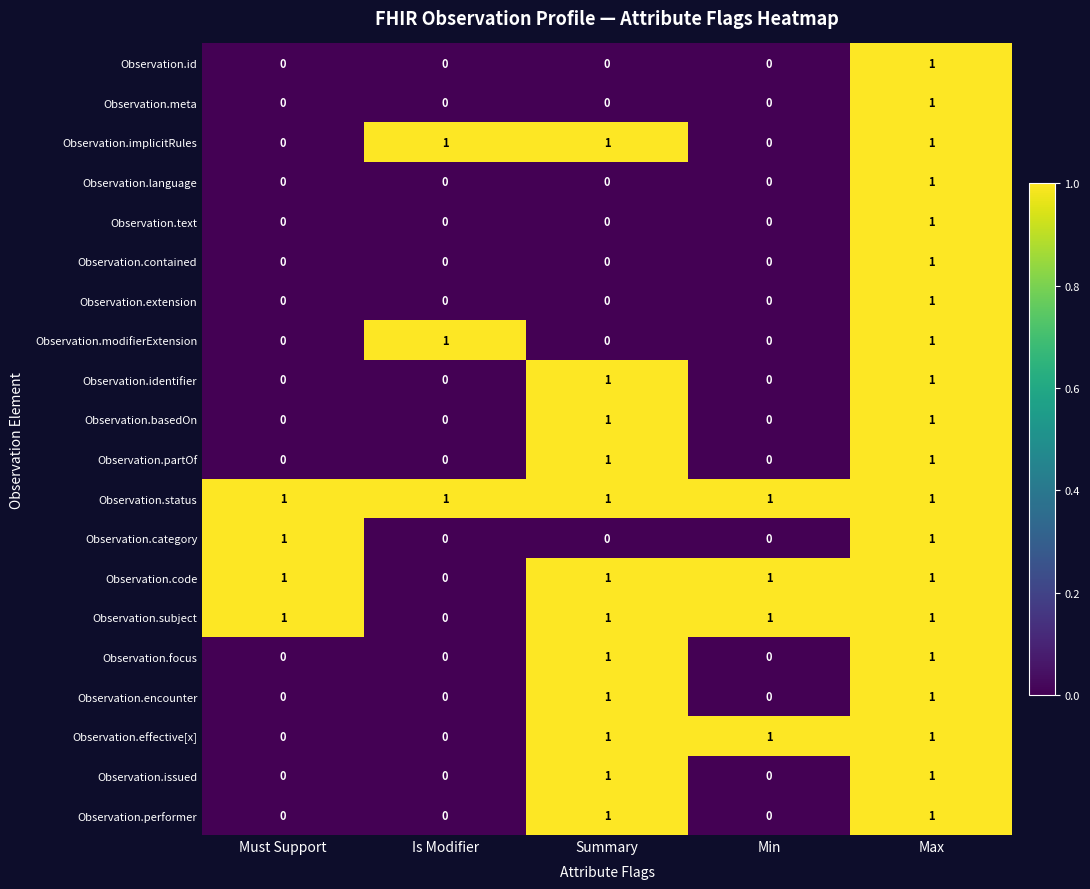

Count the number of data series in this chart.

20